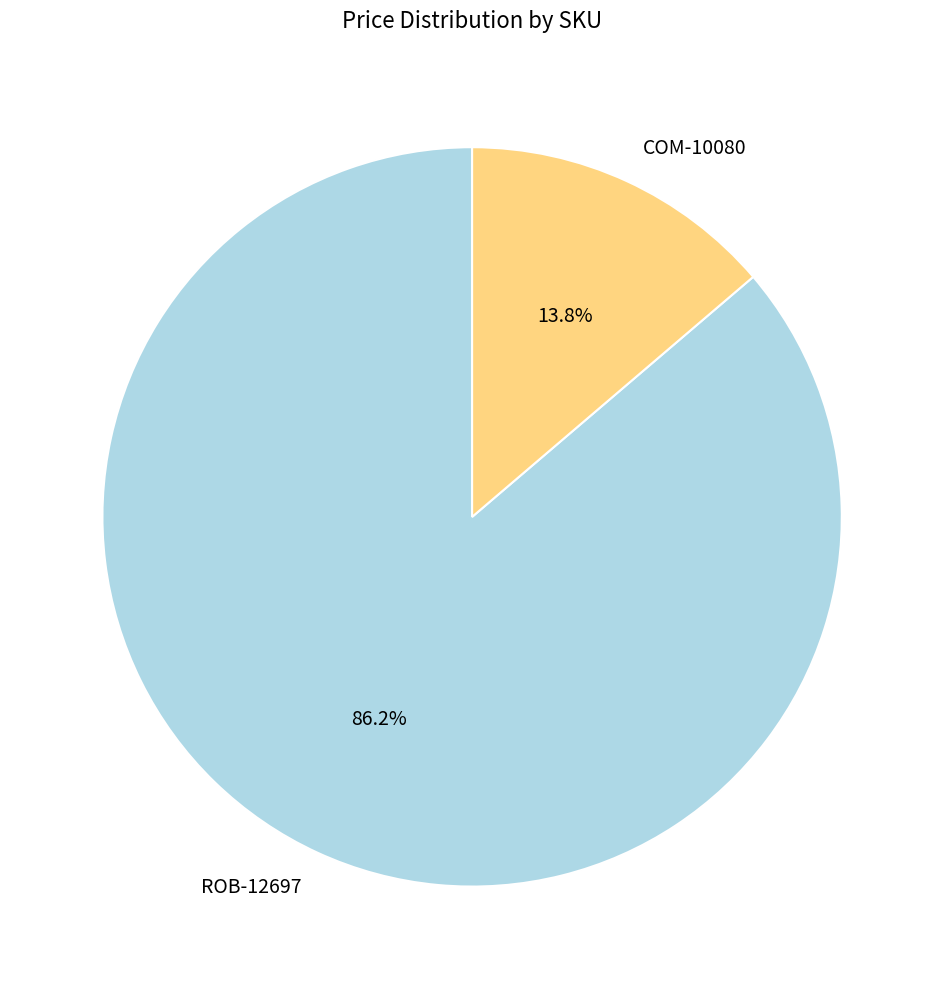

To the nearest percent, what is the average slice percentage?

50%